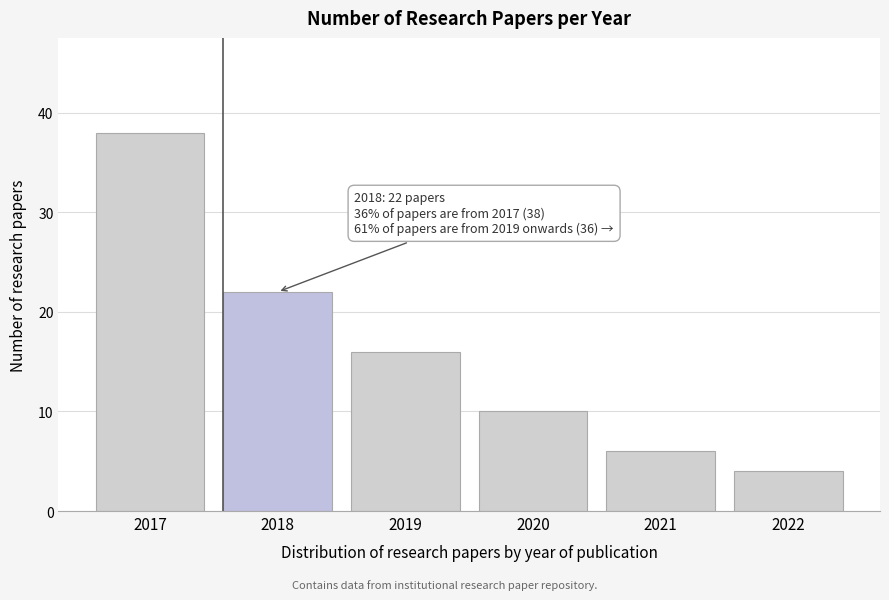

Reading left to right, list all the values displayed in this chart.

38	22	16	10	6	4